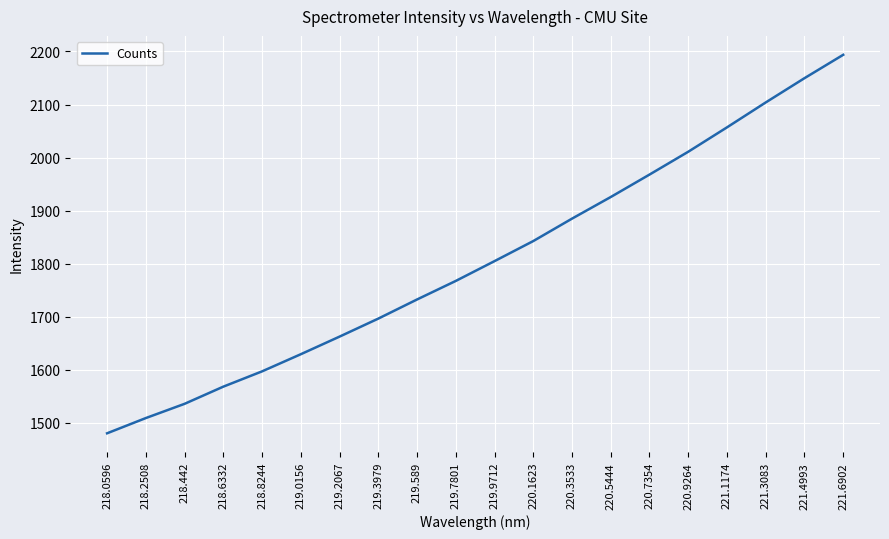

The value at 221.4993 is 2149.6. True or false?

True